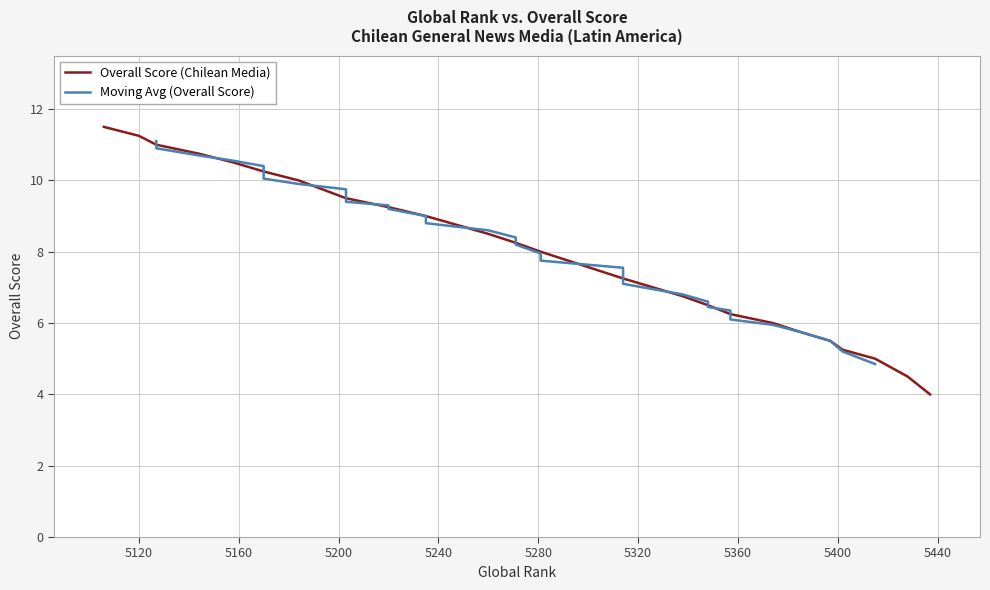

How many data points does each series have?

40